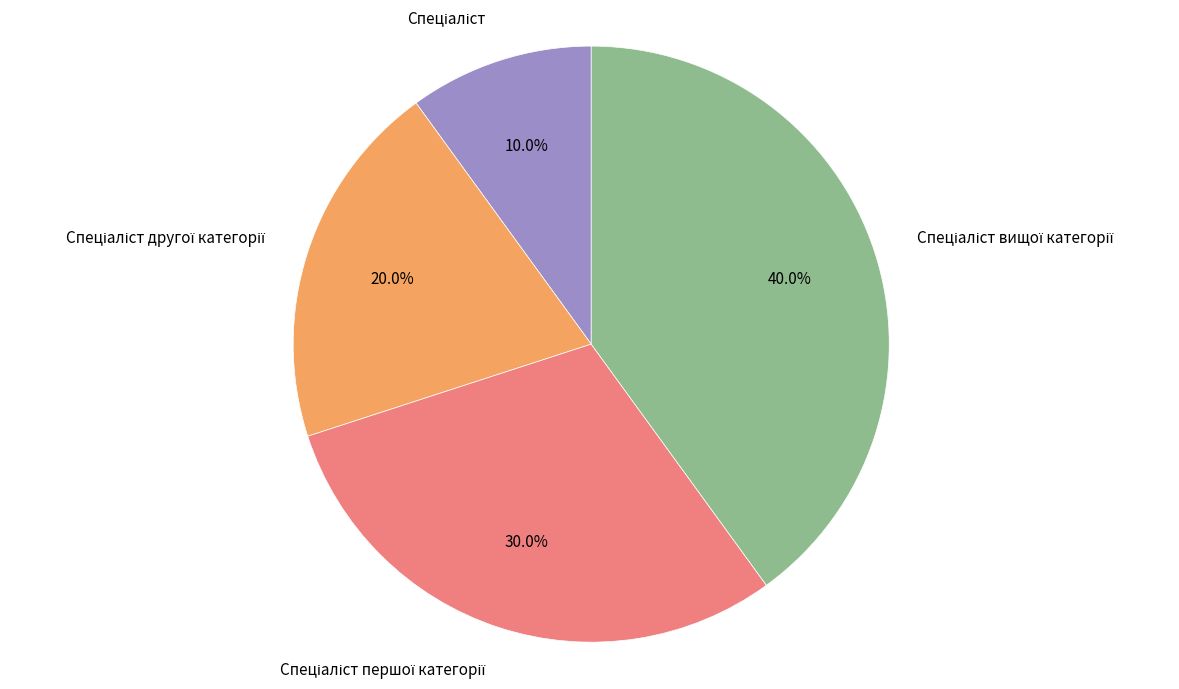

How many slices are in this pie chart?

4